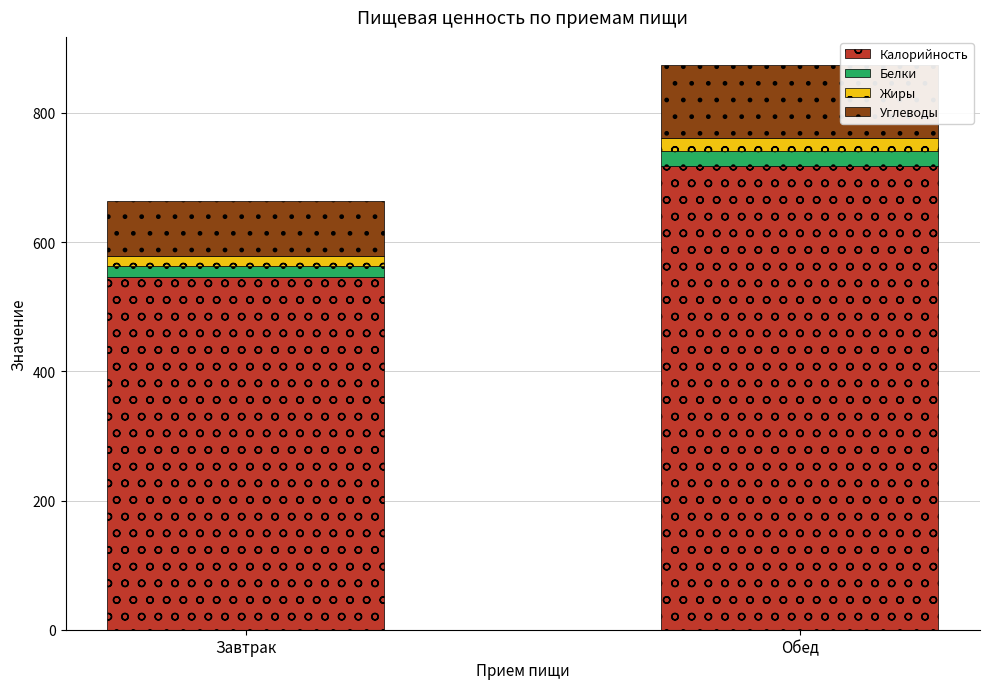

Which category has the lowest value in the Калорийность series?

Завтрак